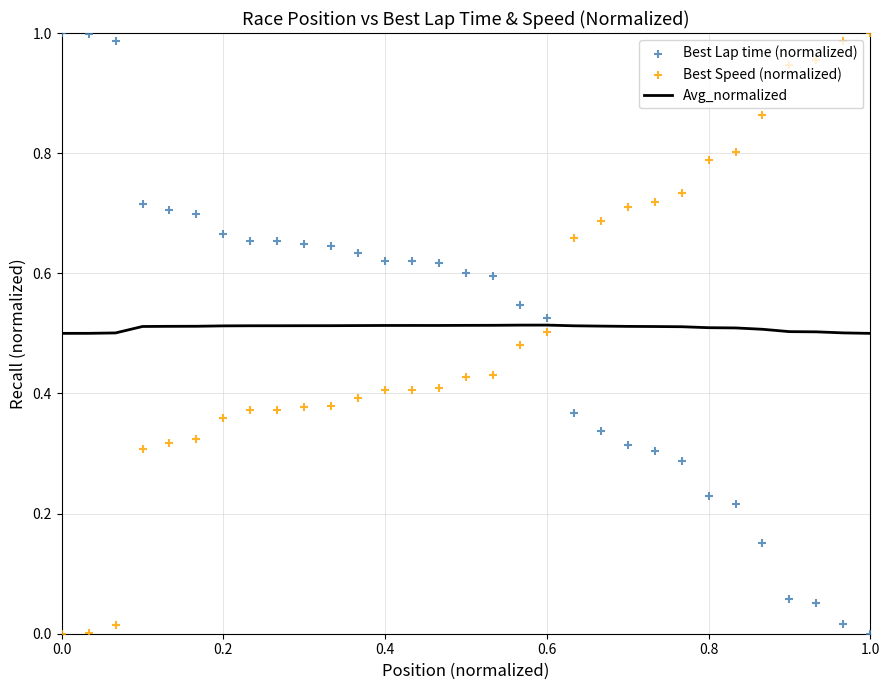

What are all the series names shown in the legend?

Avg_normalized, Best Lap time (normalized), Best Speed (normalized)